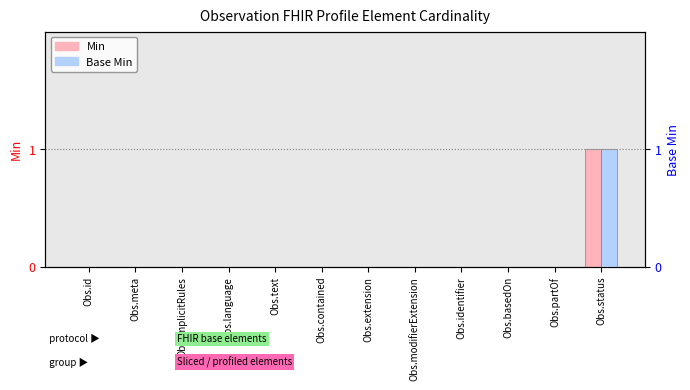

Rank the categories by Base Min value from lowest to highest.

Obs.id, Obs.meta, Obs.implicitRules, Obs.language, Obs.text, Obs.contained, Obs.extension, Obs.modifierExtension, Obs.identifier, Obs.basedOn, Obs.partOf, Obs.status